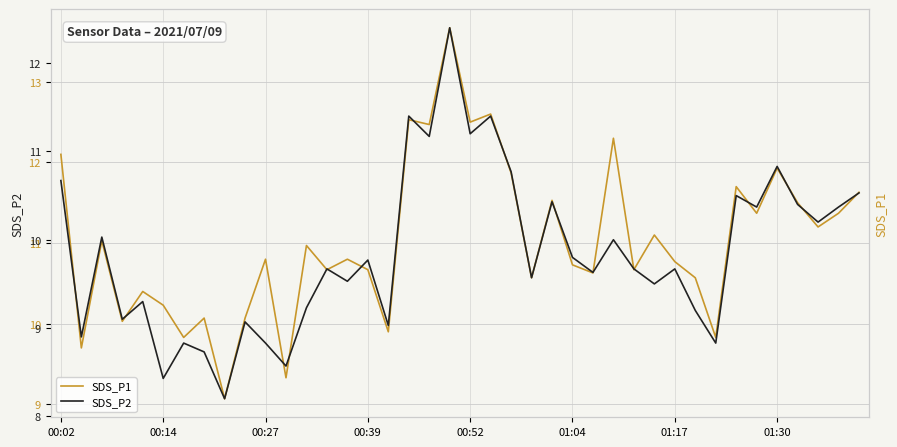

True or false: SDS_P1 has more than 0 interior local peaks.

True